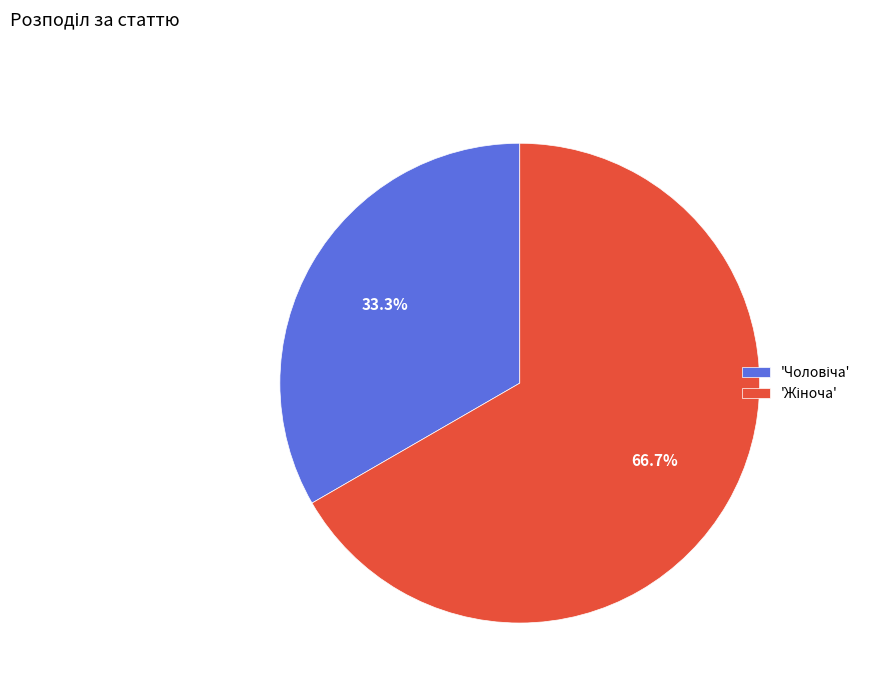

Does any single category account for the majority?

Yes